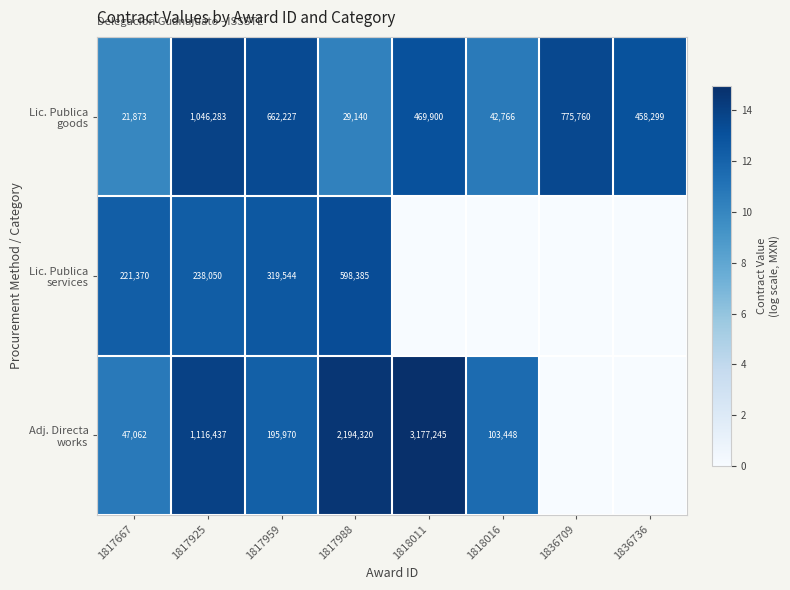

What is the spread (max minus min) of values at 1817925?

878387